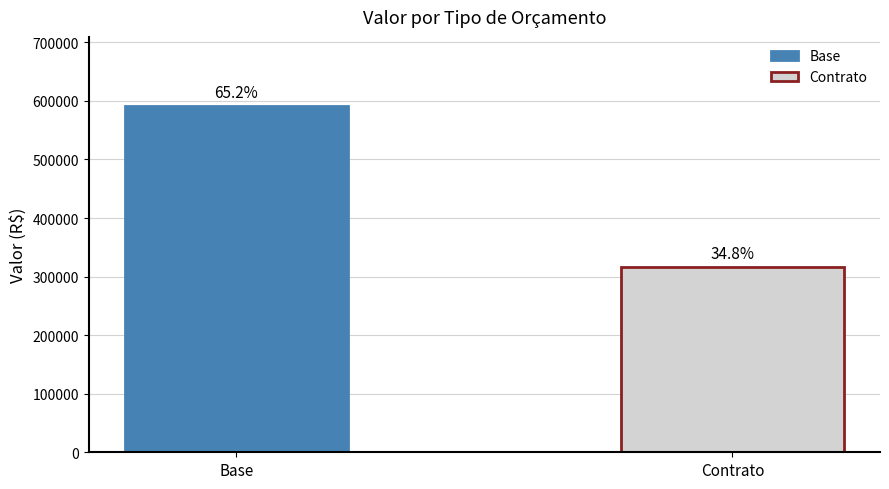

How many bars are there in total?

2